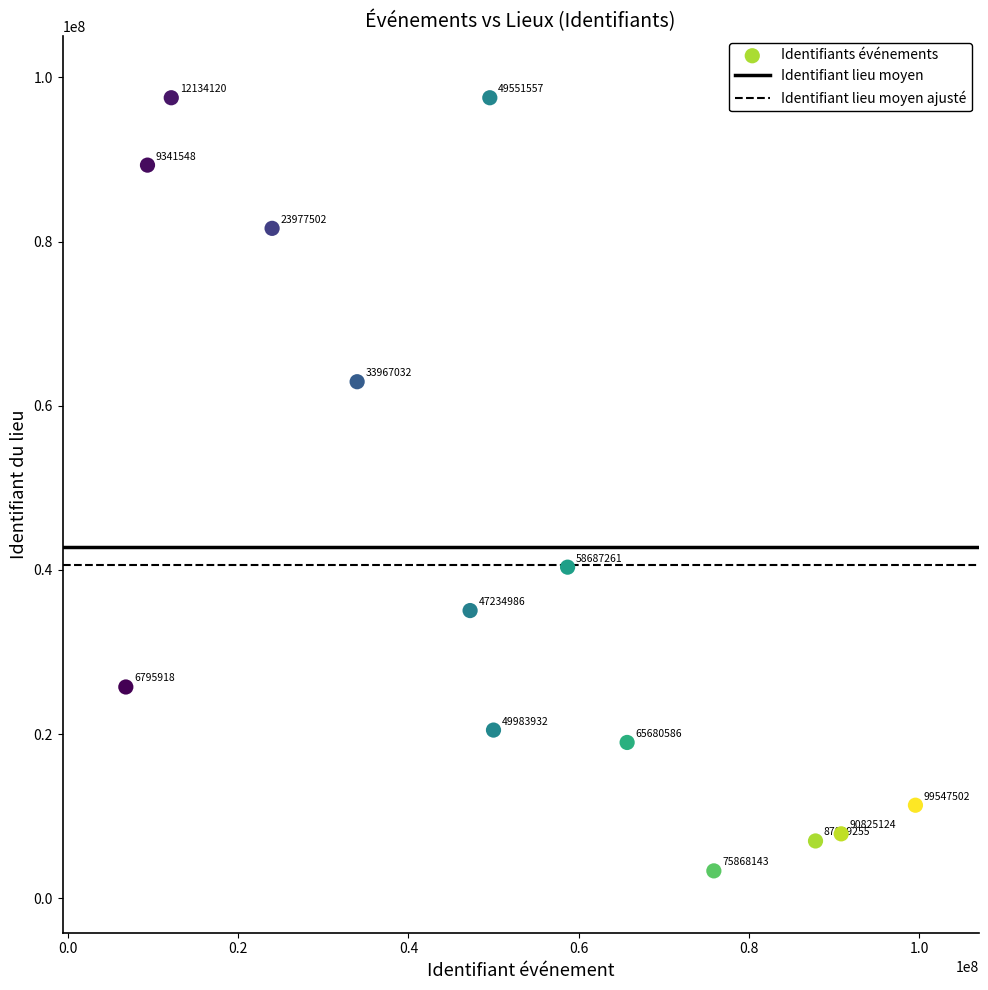

What is the range of X values (max minus min)?

92751584